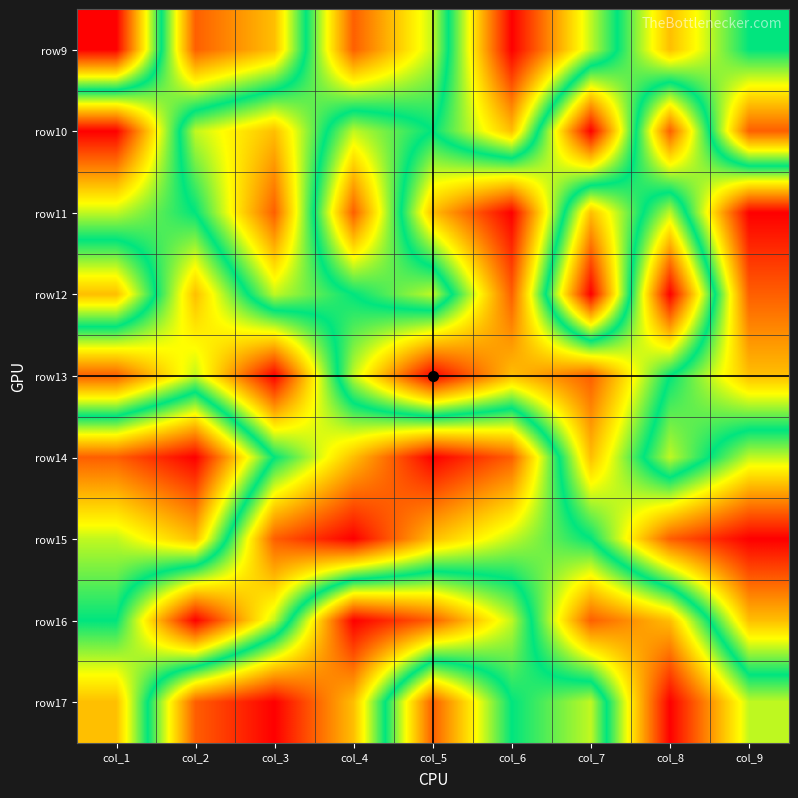

Is it true that row17 equals 7 at col_4?

True